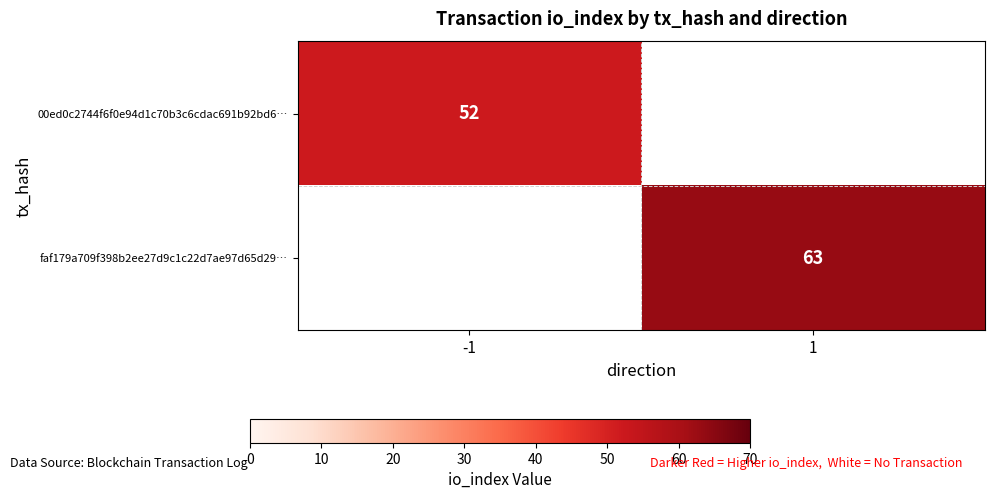

The 00ed0c2744f6f0e94d1c70b3c6cdac691b92bd6… series shows 52 at -1. True or false?

True